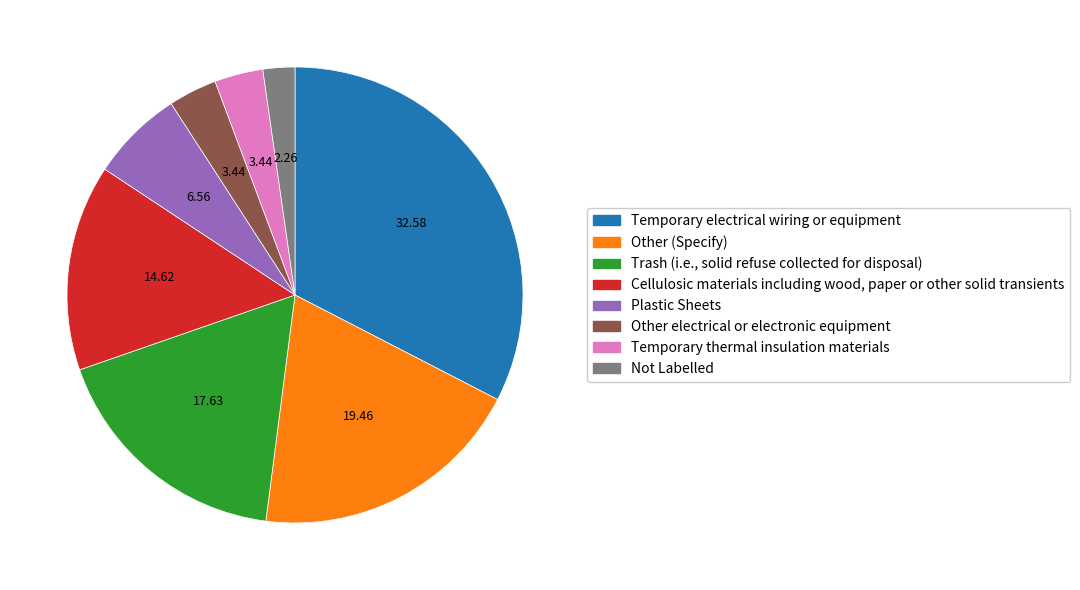

Which slice is the smallest?

Not Labelled